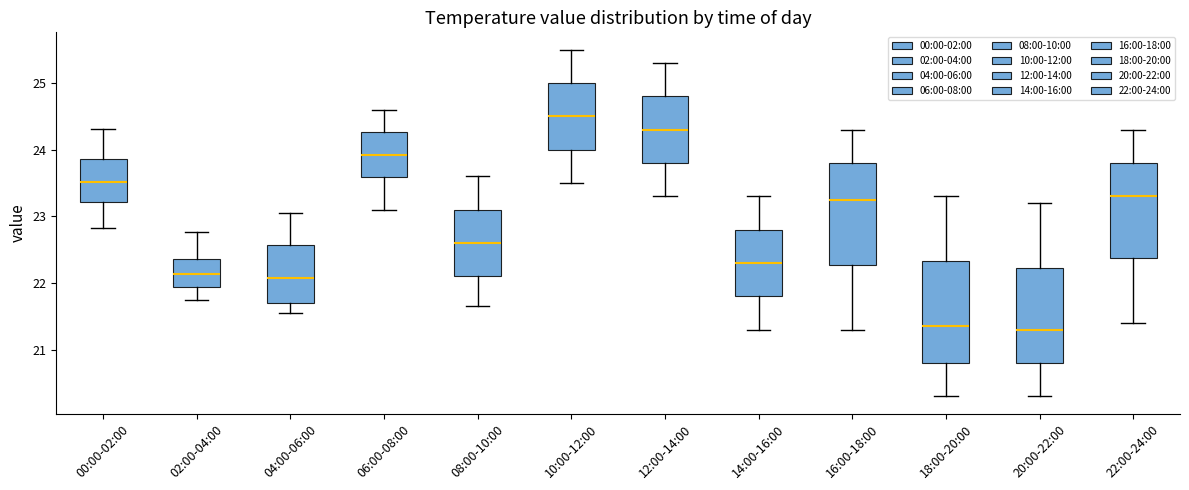

Reading left to right, read every box against the y-axis: the position of its median line, the range the box covers, and the ends of its whiskers. The values are not printed on the chart, so give them approximately, as read against the axis.

00:00-02:00: median 23.5, box 23.2 to 23.9, whiskers 22.8 to 24.3
02:00-04:00: median 22.1, box 21.9 to 22.4, whiskers 21.8 to 22.8
04:00-06:00: median 22.1, box 21.7 to 22.6, whiskers 21.6 to 23.1
06:00-08:00: median 23.9, box 23.6 to 24.3, whiskers 23.1 to 24.6
08:00-10:00: median 22.6, box 22.1 to 23.1, whiskers 21.7 to 23.6
10:00-12:00: median 24.5, box 24.0 to 25.0, whiskers 23.5 to 25.5
12:00-14:00: median 24.3, box 23.8 to 24.8, whiskers 23.3 to 25.3
14:00-16:00: median 22.3, box 21.8 to 22.8, whiskers 21.3 to 23.3
16:00-18:00: median 23.3, box 22.3 to 23.8, whiskers 21.3 to 24.3
18:00-20:00: median 21.4, box 20.8 to 22.3, whiskers 20.3 to 23.3
20:00-22:00: median 21.3, box 20.8 to 22.2, whiskers 20.3 to 23.2
22:00-24:00: median 23.3, box 22.4 to 23.8, whiskers 21.4 to 24.3